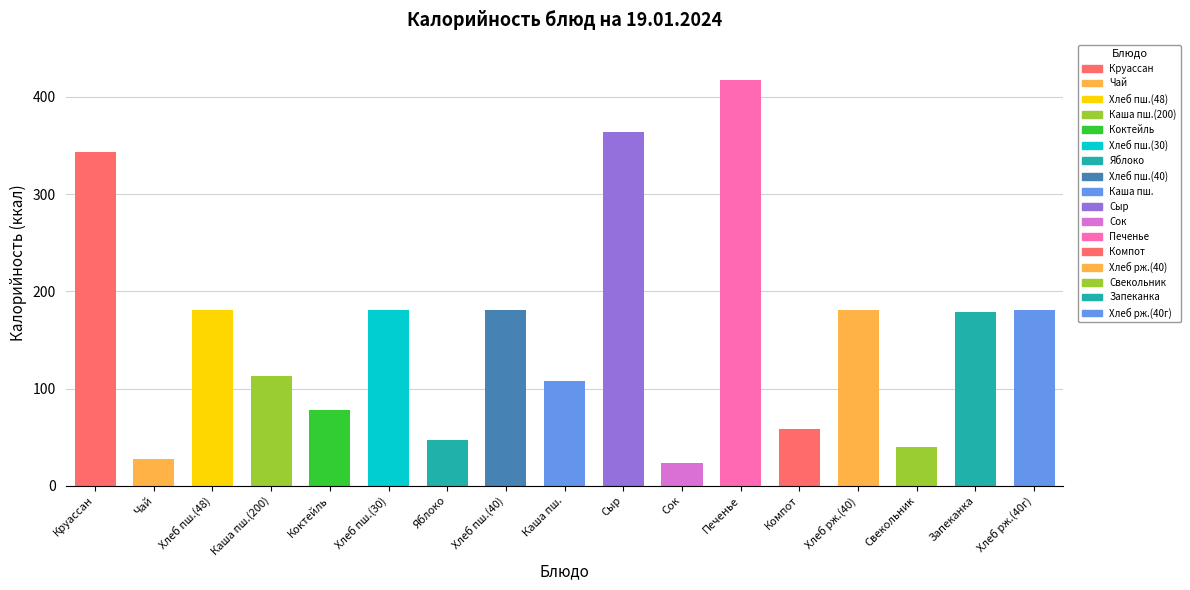

What is the greatest value displayed?

417